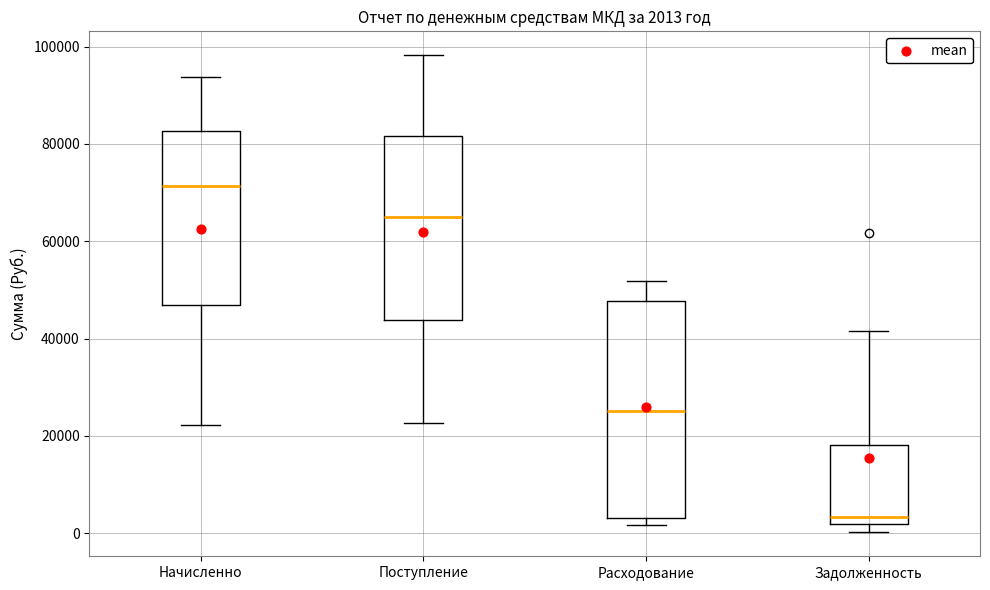

Which box is the tallest, from its lower edge to its upper edge?

Расходование